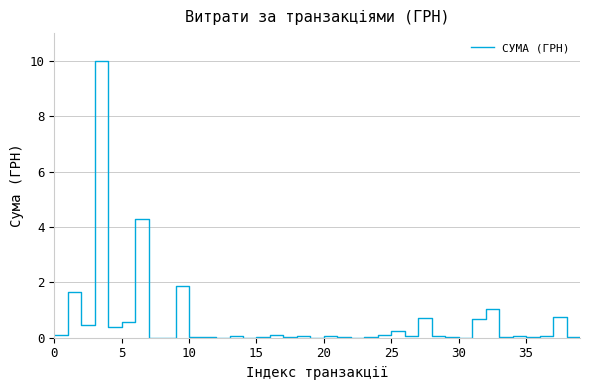

What is the greatest value displayed?

10.0